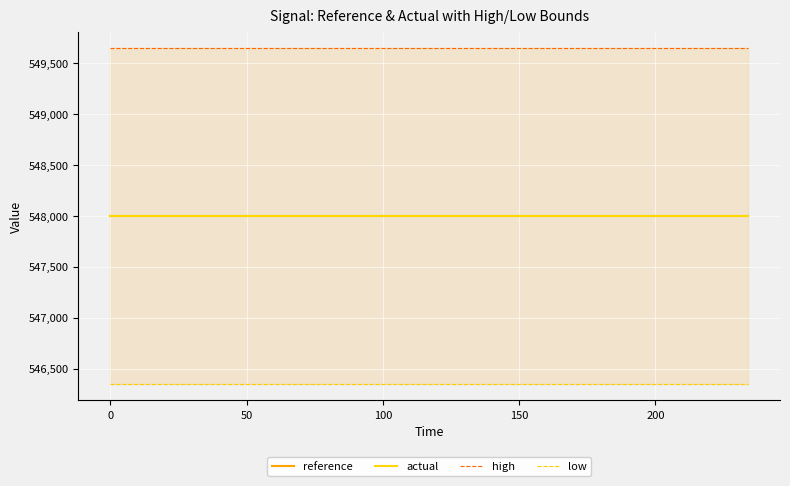

Reading left to right, transcribe all the data shown in this chart.

reference: 548000	548000	548000	548000	548000	548000	548000	548000	548000	548000	548000	548000	548000	548000	548000	548000	548000	548000	548000	548000	548000	548000	548000	548000	548000	548000	548000	548000	548000	548000	548000	548000	548000	548000	548000	548000	548000	548000	548000	548000
actual: 548000	548000	548000	548000	548000	548000	548000	548000	548000	548000	548000	548000	548000	548000	548000	548000	548000	548000	548000	548000	548000	548000	548000	548000	548000	548000	548000	548000	548000	548000	548000	548000	548000	548000	548000	548000	548000	548000	548000	548000
high: 549644	549644	549644	549644	549644	549644	549644	549644	549644	549644	549644	549644	549644	549644	549644	549644	549644	549644	549644	549644	549644	549644	549644	549644	549644	549644	549644	549644	549644	549644	549644	549644	549644	549644	549644	549644	549644	549644	549644	549644
low: 546356	546356	546356	546356	546356	546356	546356	546356	546356	546356	546356	546356	546356	546356	546356	546356	546356	546356	546356	546356	546356	546356	546356	546356	546356	546356	546356	546356	546356	546356	546356	546356	546356	546356	546356	546356	546356	546356	546356	546356